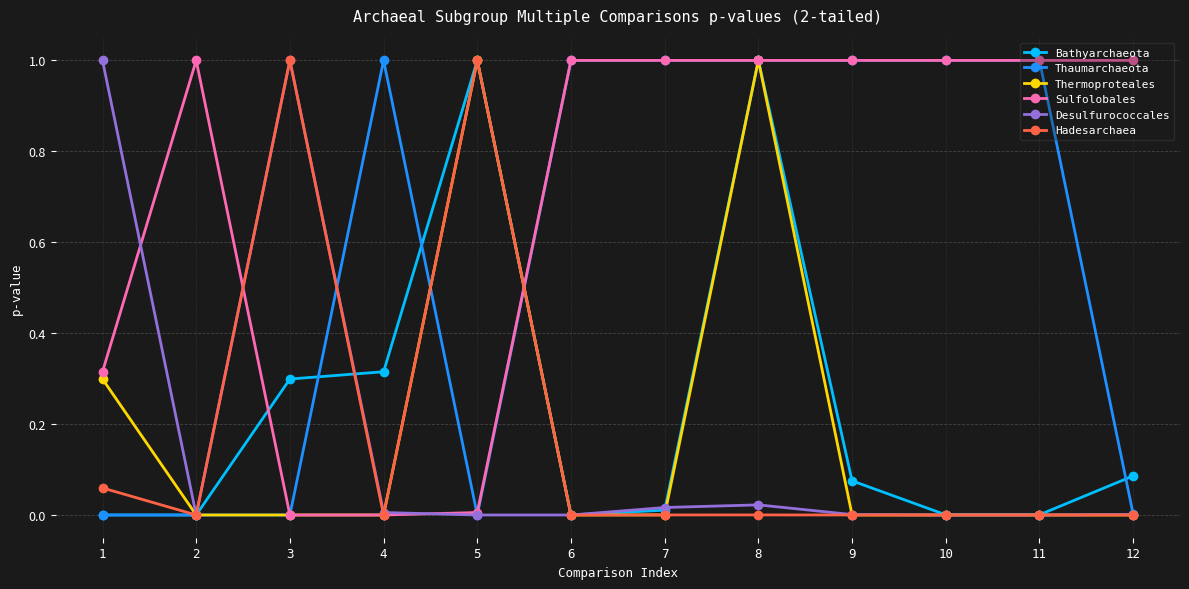

What is the sum of all Bathyarchaeota values?

2.8